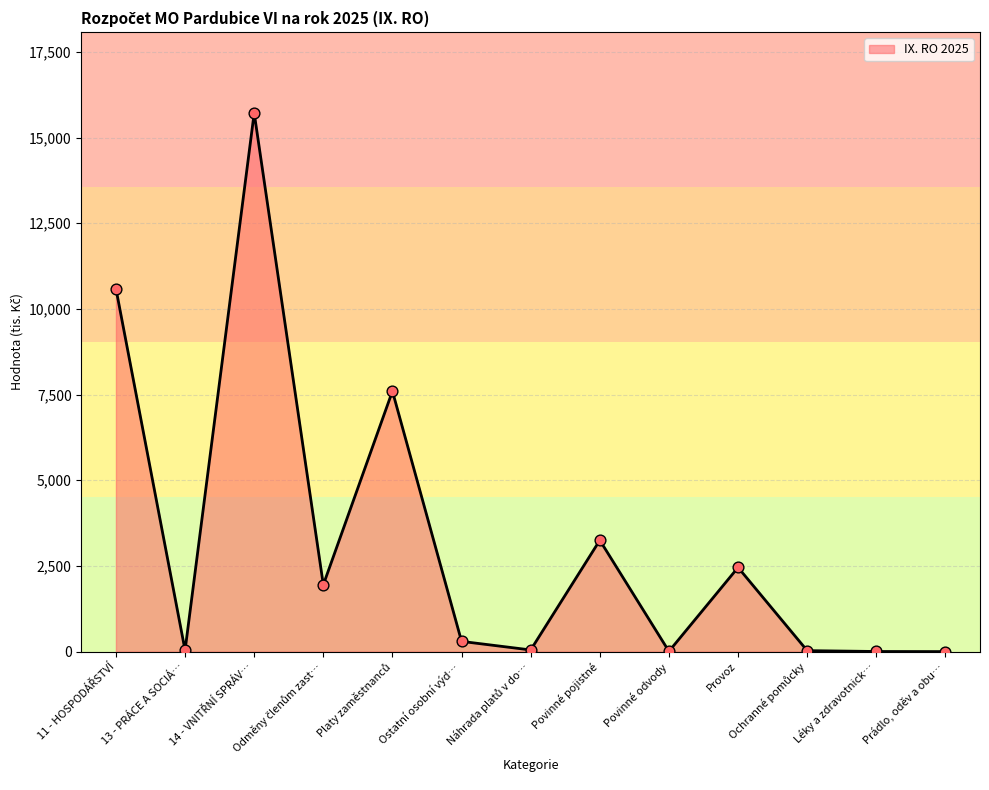

Between 13 - PRÁCE A SOCIÁ… and Povinné pojistné, which is larger?

Povinné pojistné